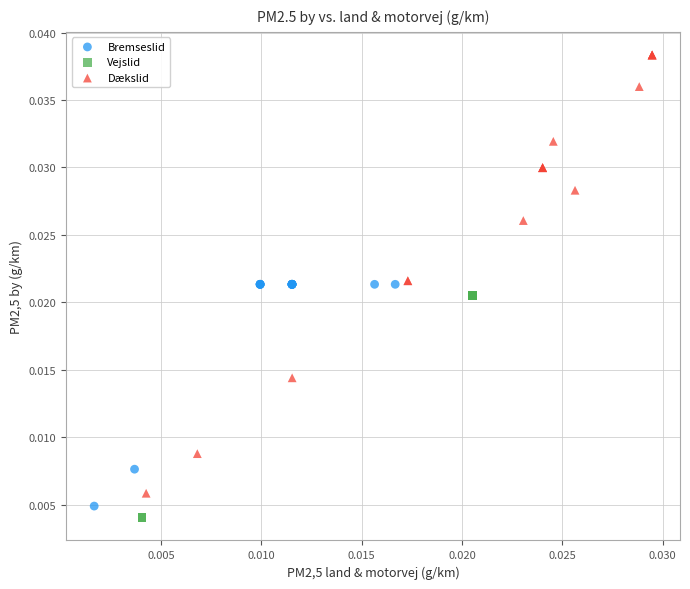

Which series has the widest spread of Y values?

Dækslid